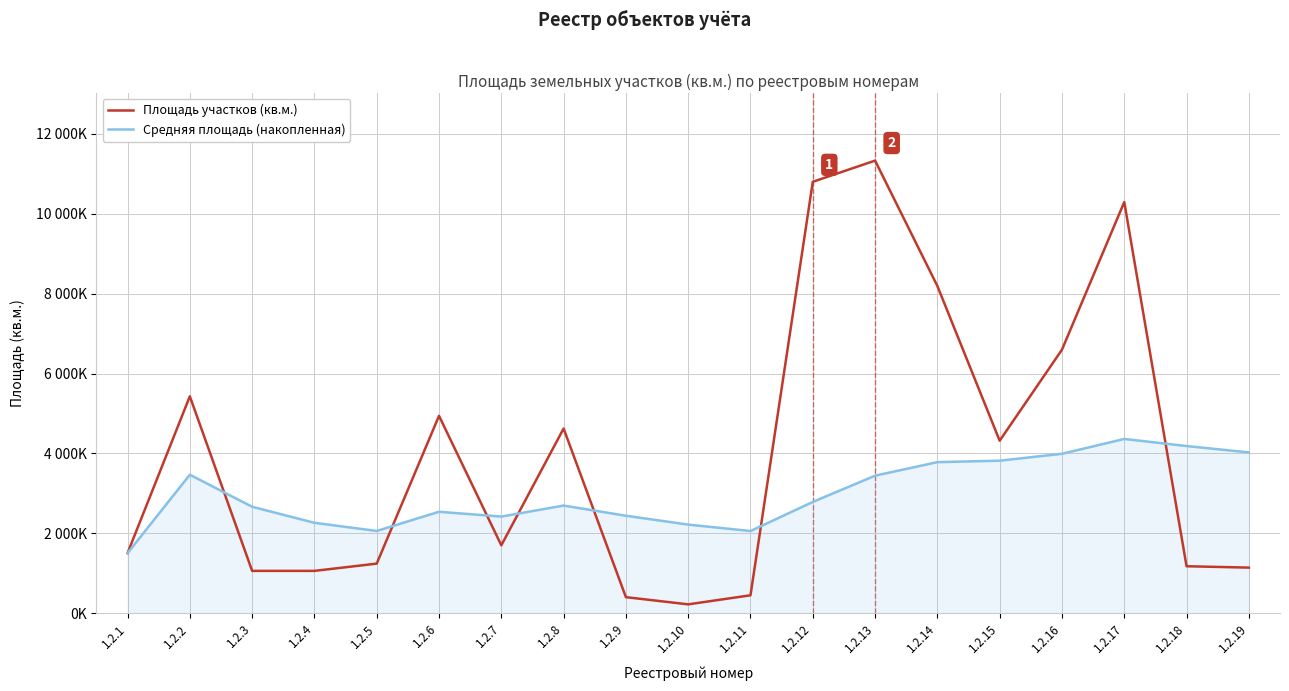

Rank the series by their maximum value, from lowest to highest.

Средняя площадь (накопленная), Площадь участков (кв.м.)